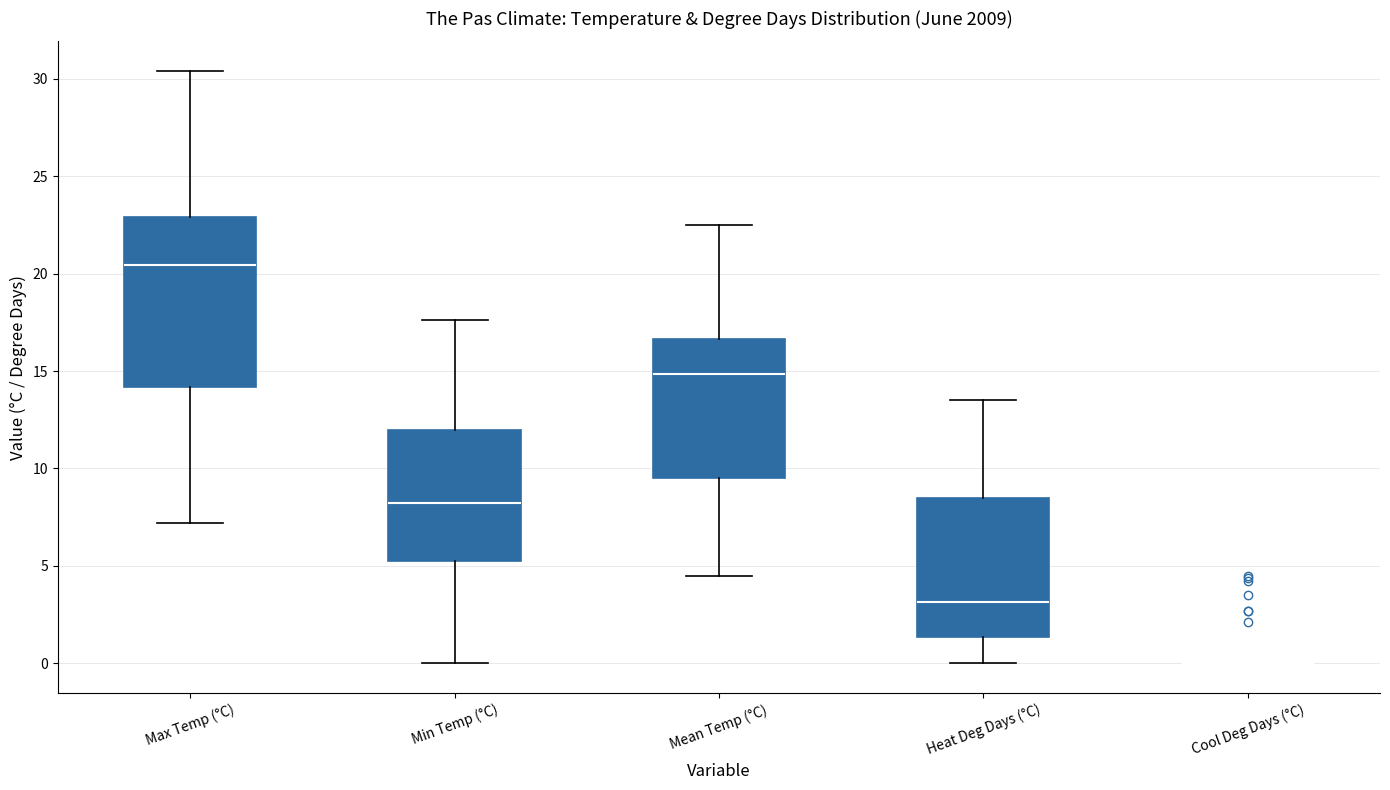

Where does the median line of the box for Min Temp (°C) sit on the y-axis? The values are not printed on the chart, so give them approximately, as read against the axis.

8.5